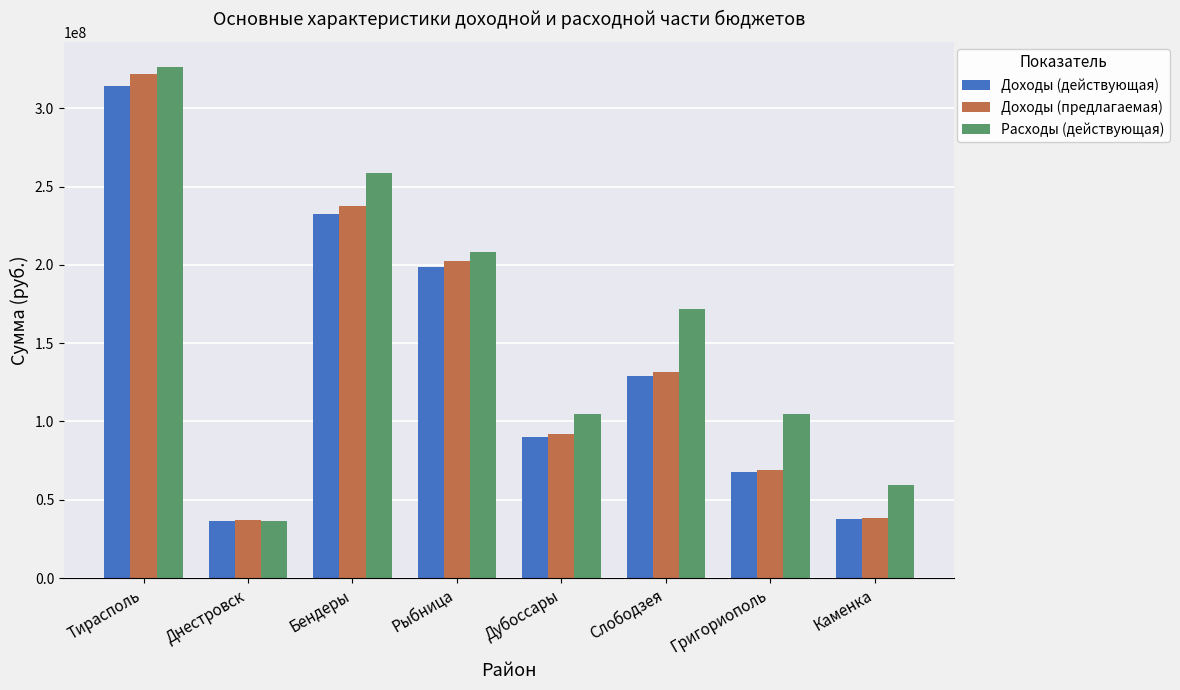

Where is Расходы (действующая) nearest to the value 181273983?

Слободзея